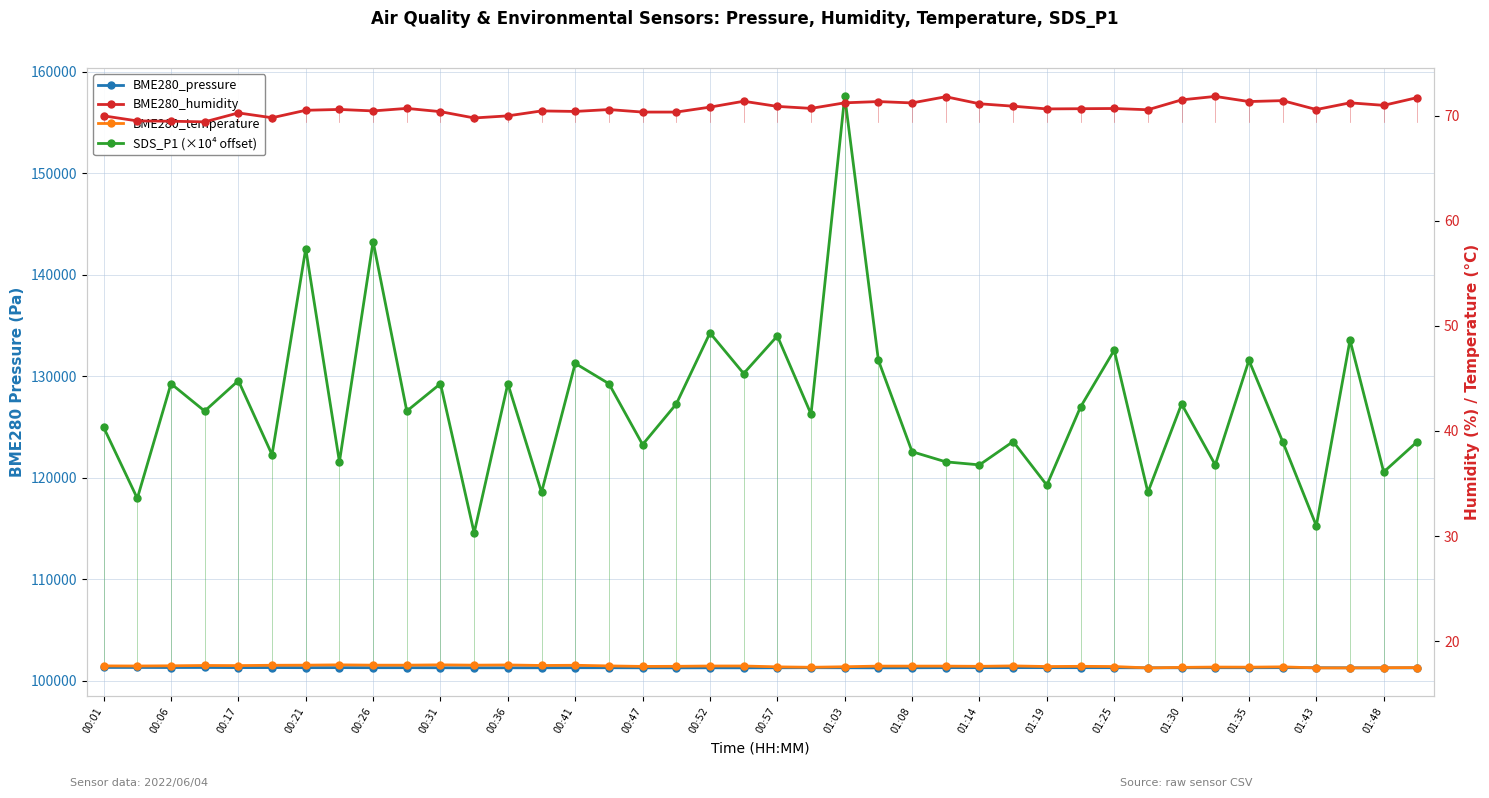

Reading left to right, list all the values displayed in this chart.

BME280_pressure: 101298.0	101296.3	101290.5	101295.4	101282.8	101284.9	101277.5	101279.6	101272.8	101274.7	101266.7	101264.6	101264.2	101265.2	101271.2	101269.8	101261.7	101257.8	101262.7	101259.9	101266.3	101271.6	101267.9	101258.3	101266.6	101277.5	101277.0	101280.7	101276.6	101275.1	101271.1	101258.4	101267.2	101272.1	101267.8	101277.2	101267.5	101262.0	101253.4	101258.6
SDS_P1 (×10⁴ offset): 124953.4	117953.4	129253.4	126553.4	129553.4	122253.4	142553.4	121553.4	143253.4	126553.4	129253.4	114553.4	129253.4	118553.4	131253.4	129253.4	123253.4	127253.4	134253.4	130253.4	133953.4	126253.4	157553.4	131553.4	122553.4	121553.4	121253.4	123553.4	119253.4	126953.4	132553.4	118553.4	127253.4	121253.4	131553.4	123553.4	115253.4	133553.4	120553.4	123553.4
BME280_humidity: 70.0	69.5	69.5	69.4	70.2	69.8	70.5	70.6	70.4	70.7	70.4	69.8	70.0	70.4	70.4	70.6	70.3	70.3	70.8	71.4	70.9	70.7	71.2	71.3	71.2	71.8	71.1	70.9	70.6	70.7	70.7	70.5	71.5	71.8	71.3	71.4	70.6	71.2	71.0	71.7
BME280_temperature: 17.6	17.6	17.7	17.7	17.7	17.7	17.7	17.8	17.7	17.7	17.8	17.7	17.7	17.7	17.7	17.6	17.6	17.6	17.6	17.6	17.6	17.5	17.6	17.6	17.6	17.6	17.6	17.6	17.6	17.6	17.6	17.5	17.5	17.5	17.5	17.6	17.5	17.5	17.5	17.5